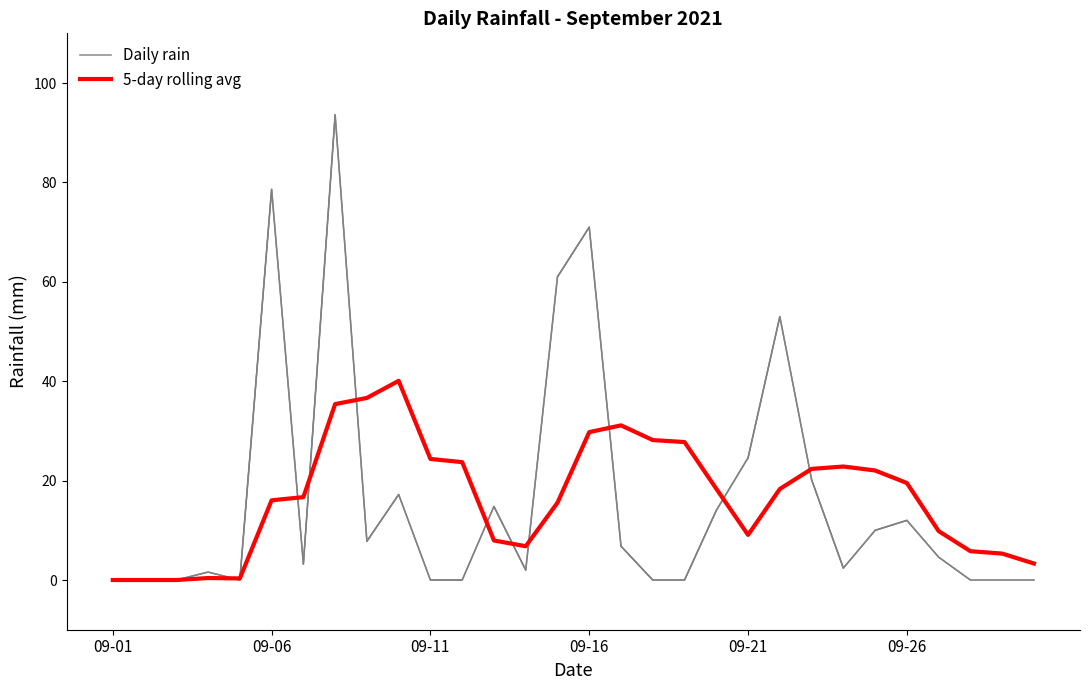

Which label corresponds to the smallest value in the chart?

09-01